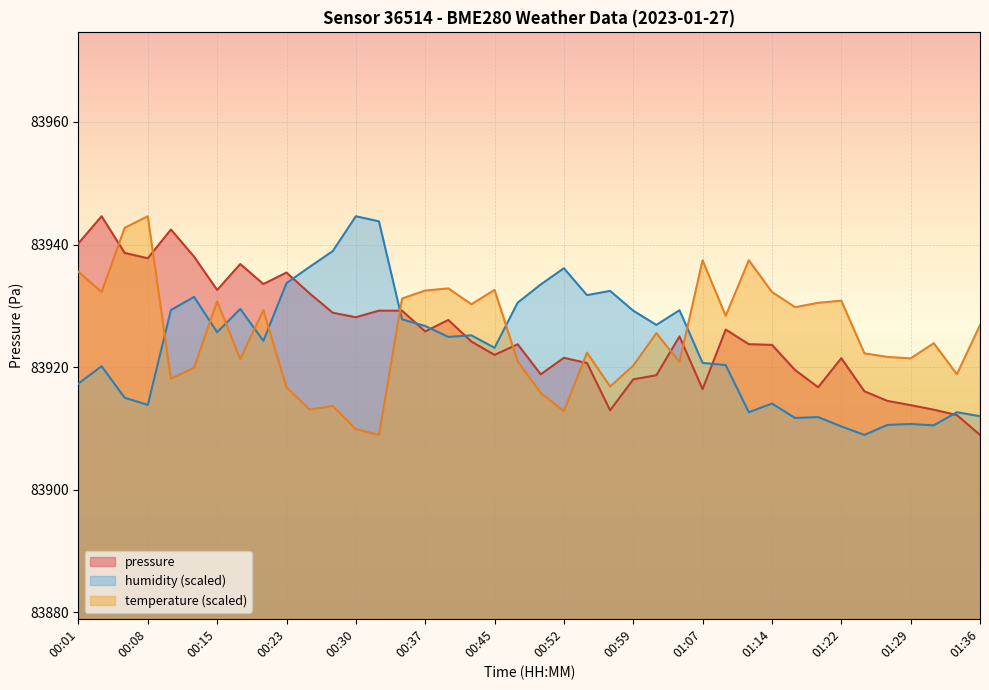

Where do humidity and temperature first cross each other?

00:08 and 00:10